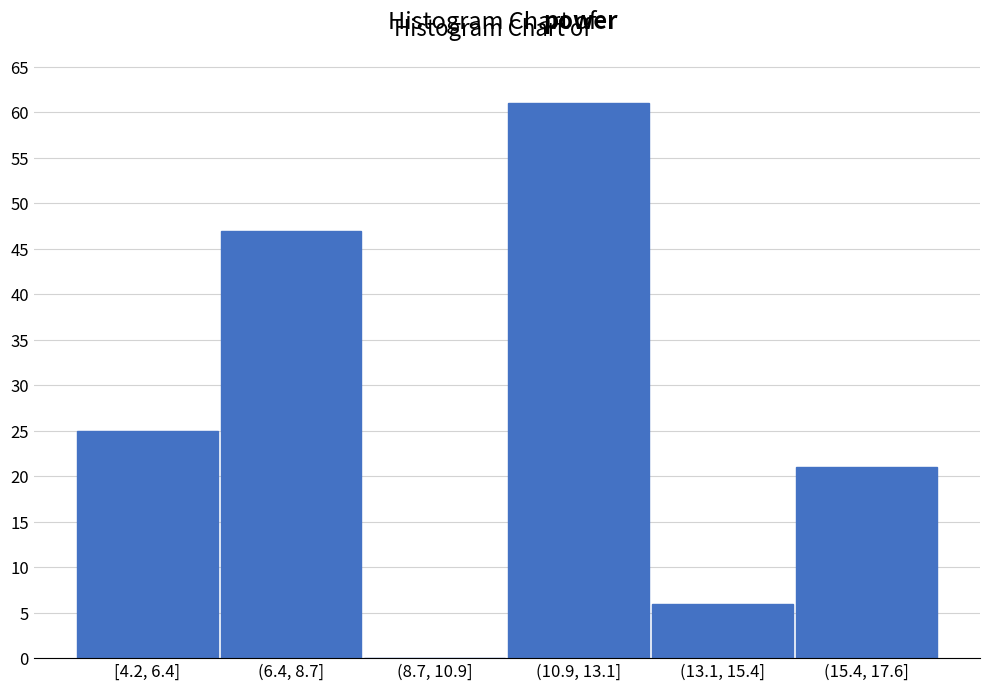

Reading right to left, extract all data points from this chart.

(15.4, 17.6]=21	(13.1, 15.4]=6	(10.9, 13.1]=61	(8.7, 10.9]=0	(6.4, 8.7]=47	[4.2, 6.4]=25